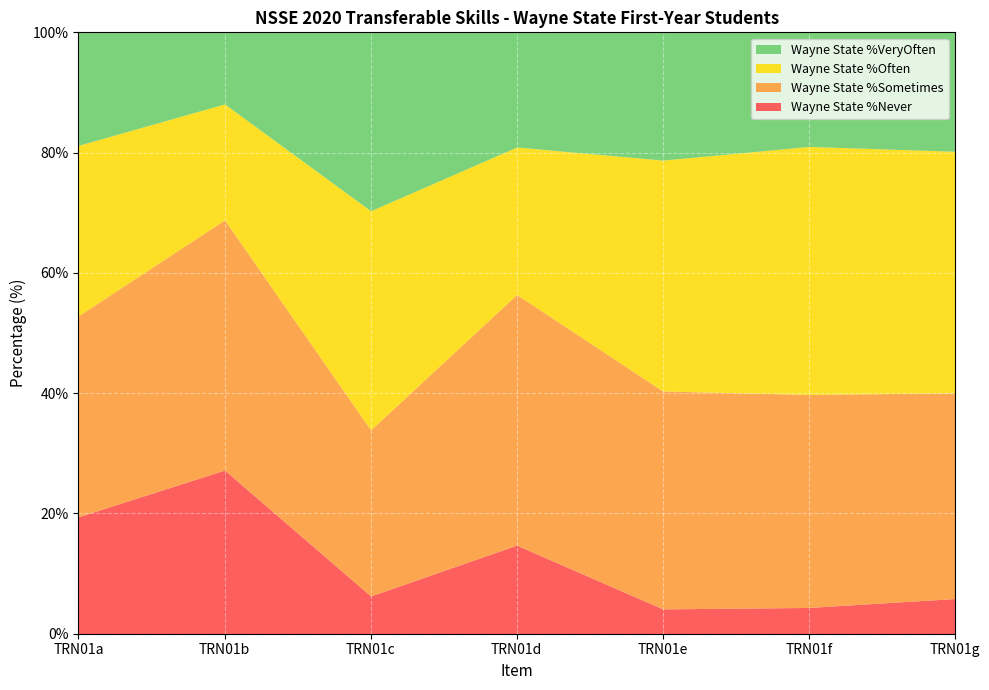

What is the sum of the Wayne State %Never values at TRN01d and TRN01f?

19.1